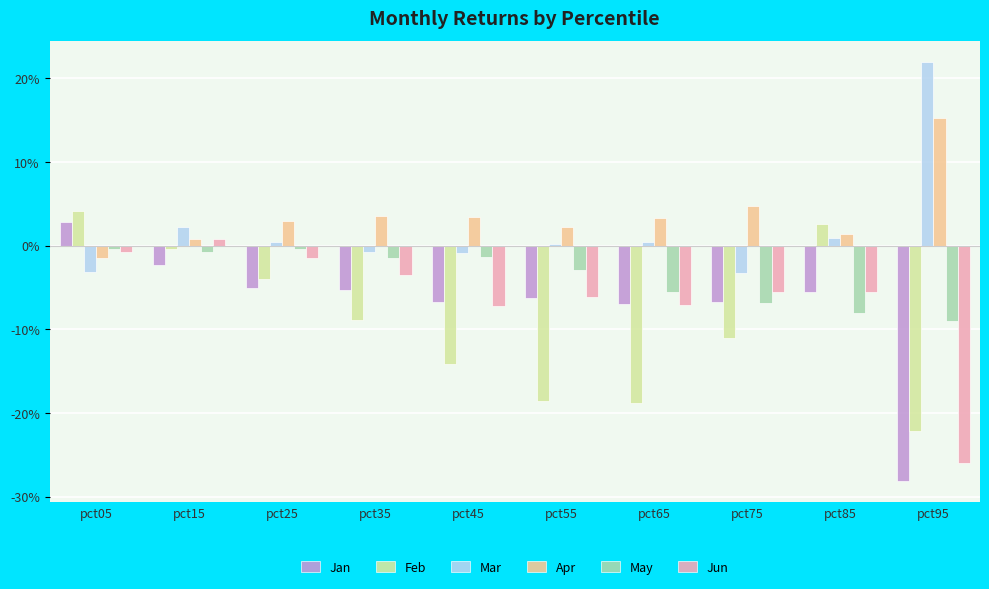

Rank the series at pct75 from highest to lowest value.

Apr, Mar, Jun, Jan, May, Feb